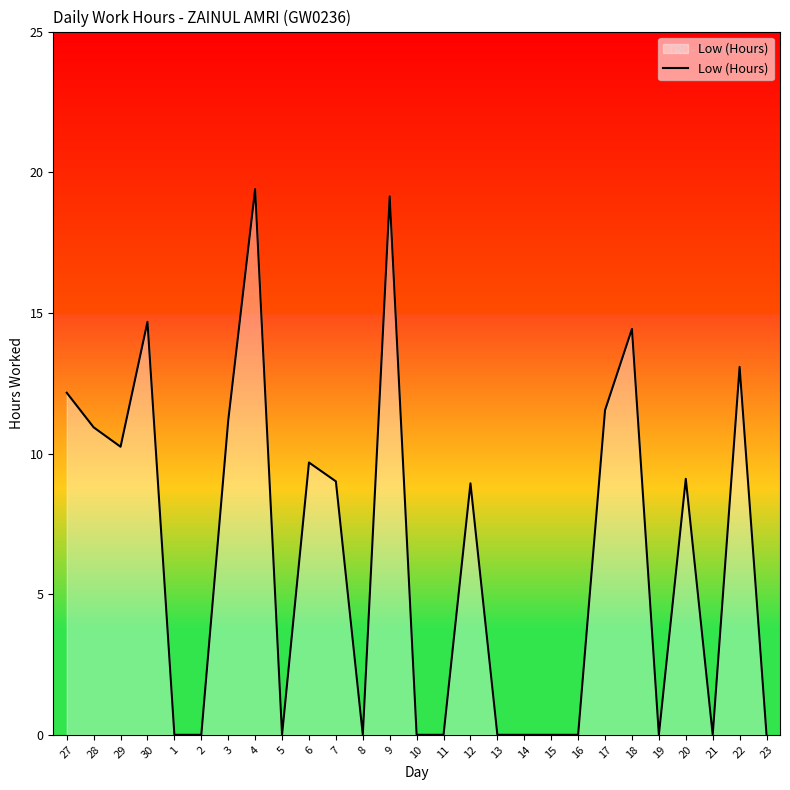

What is the difference between the second highest and second lowest values?

19.1